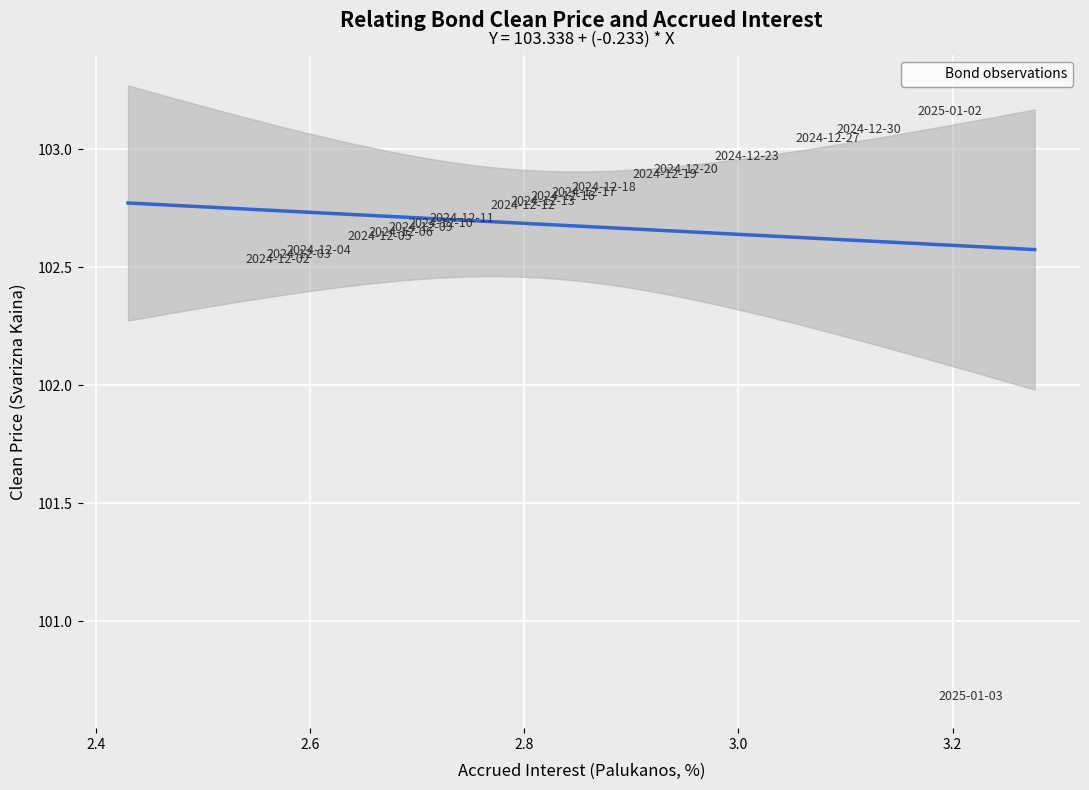

What Y value in the scatter plot is closest to 101?

100.7